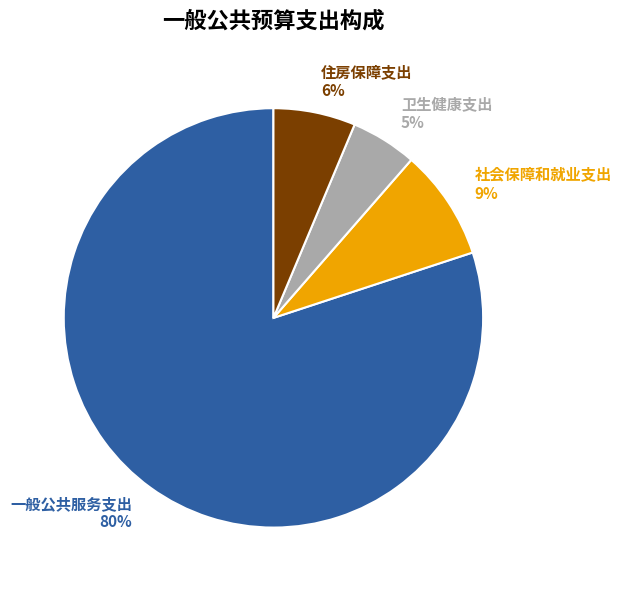

The 社会保障和就业支出 slice represents 9% of the pie. True or false?

True